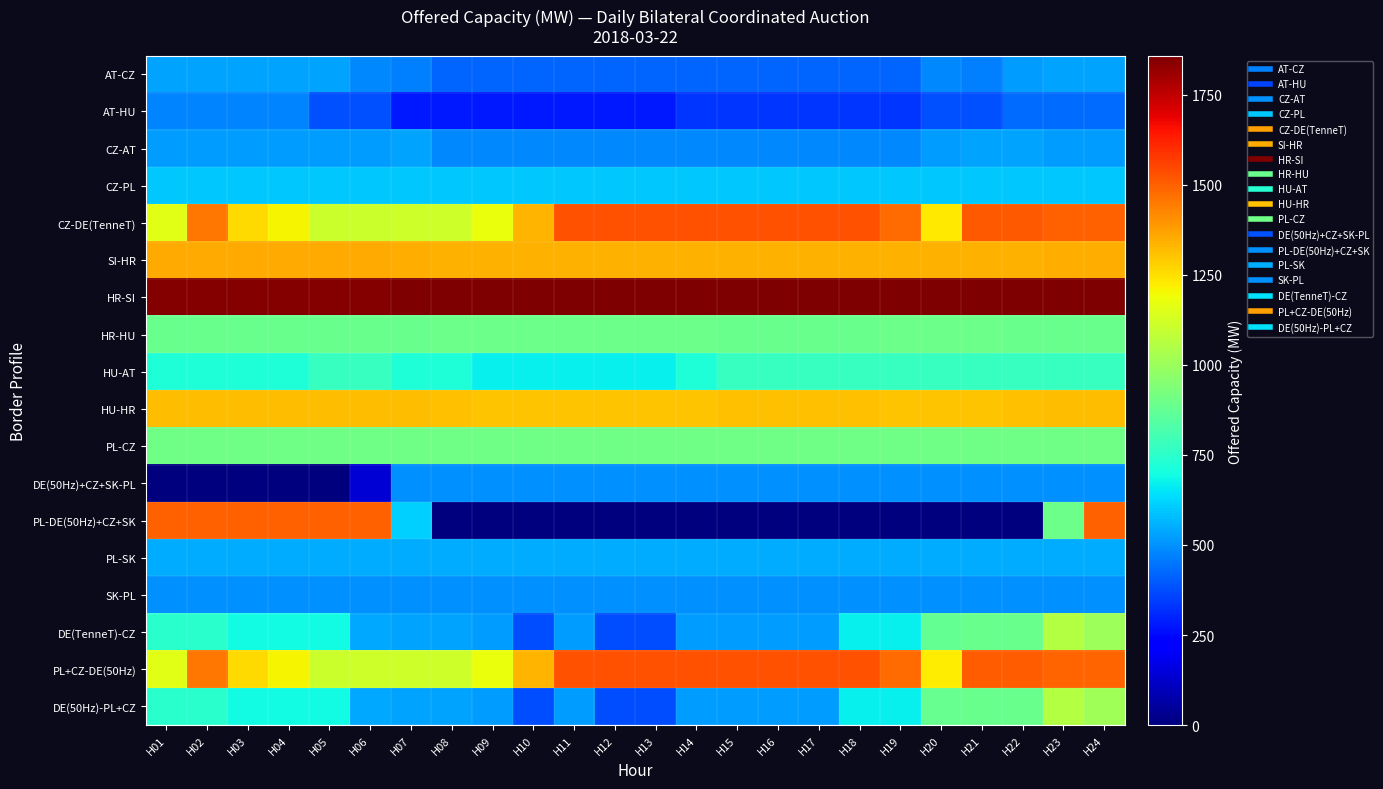

Which series has the largest total across all categories?

HR-SI